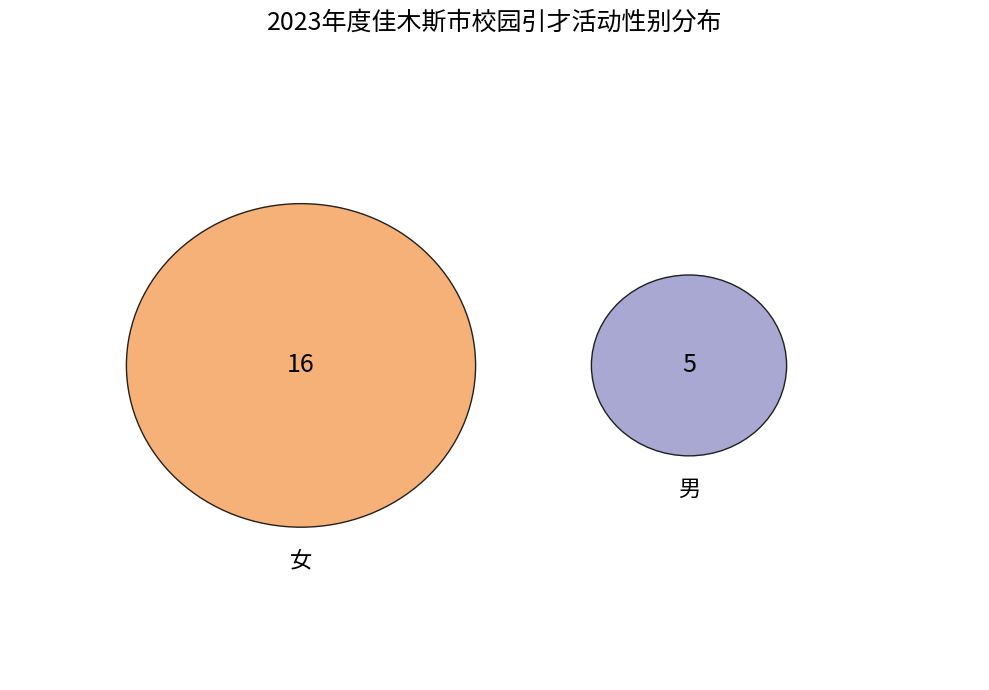

To the nearest percent, what is the combined percentage of 男 and 女?

100%